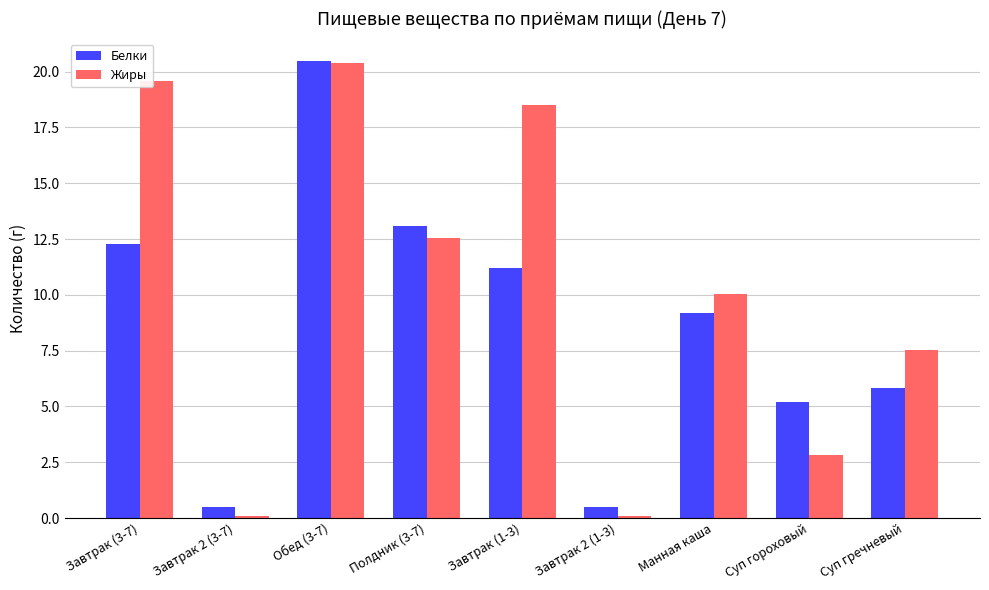

Rank the series at Завтрак (3-7) from lowest to highest value.

Белки, Жиры